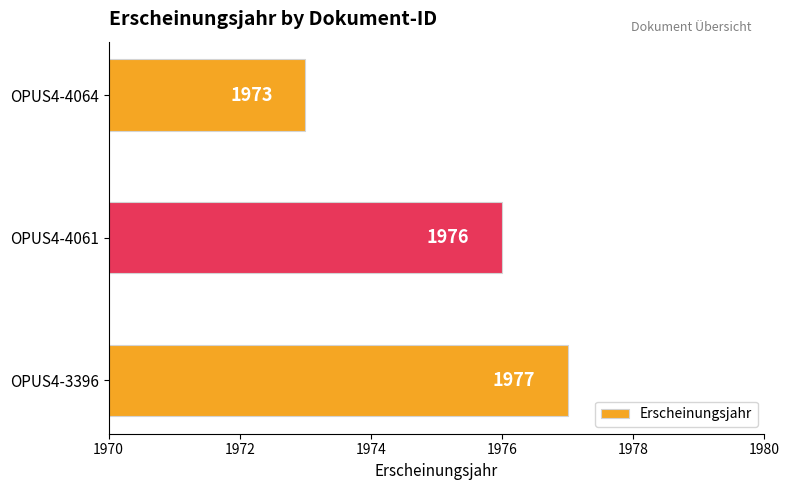

Reading bottom to top, what are all the values shown in this chart?

OPUS4-3396=1977	OPUS4-4061=1976	OPUS4-4064=1973